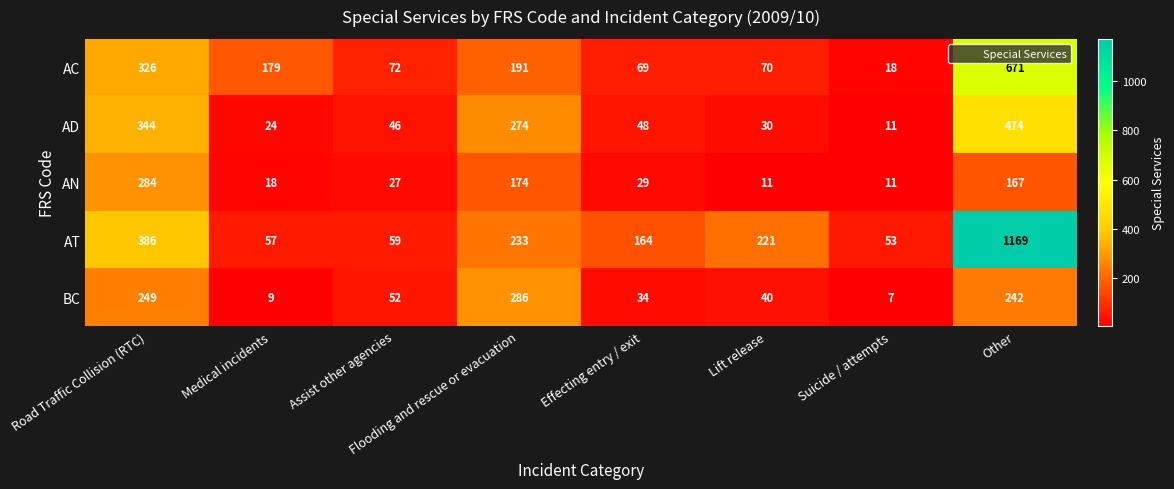

The AN series shows 167 at Other. True or false?

True